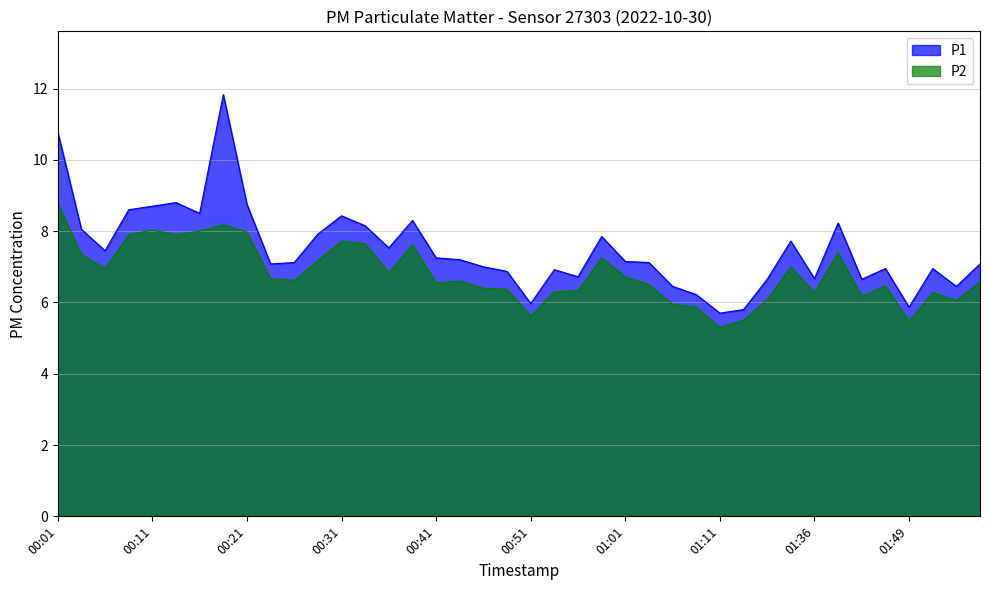

Reading left to right, what are all the values shown in this chart?

P1: 10.8	8.1	7.5	8.6	8.7	8.8	8.5	11.8	8.8	7.1	7.1	7.9	8.4	8.2	7.5	8.3	7.2	7.2	7.0	6.9	6.0	6.9	6.7	7.8	7.2	7.1	6.5	6.2	5.7	5.8	6.7	7.7	6.7	8.2	6.7	7.0	5.9	7.0	6.5	7.1
P2: 8.8	7.3	7.0	7.9	8.0	7.9	8.0	8.2	8.0	6.7	6.6	7.2	7.7	7.7	6.8	7.6	6.5	6.6	6.4	6.4	5.6	6.3	6.3	7.2	6.7	6.5	6.0	5.9	5.3	5.5	6.1	7.0	6.3	7.4	6.2	6.5	5.5	6.3	6.0	6.6